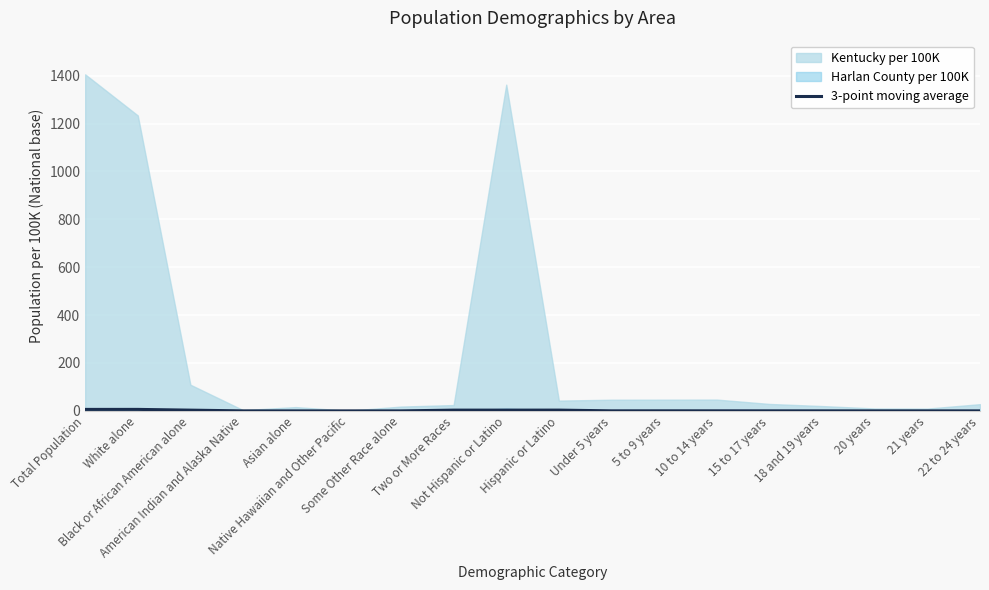

Is it true that the value at Two or More Races is 5.0?

False